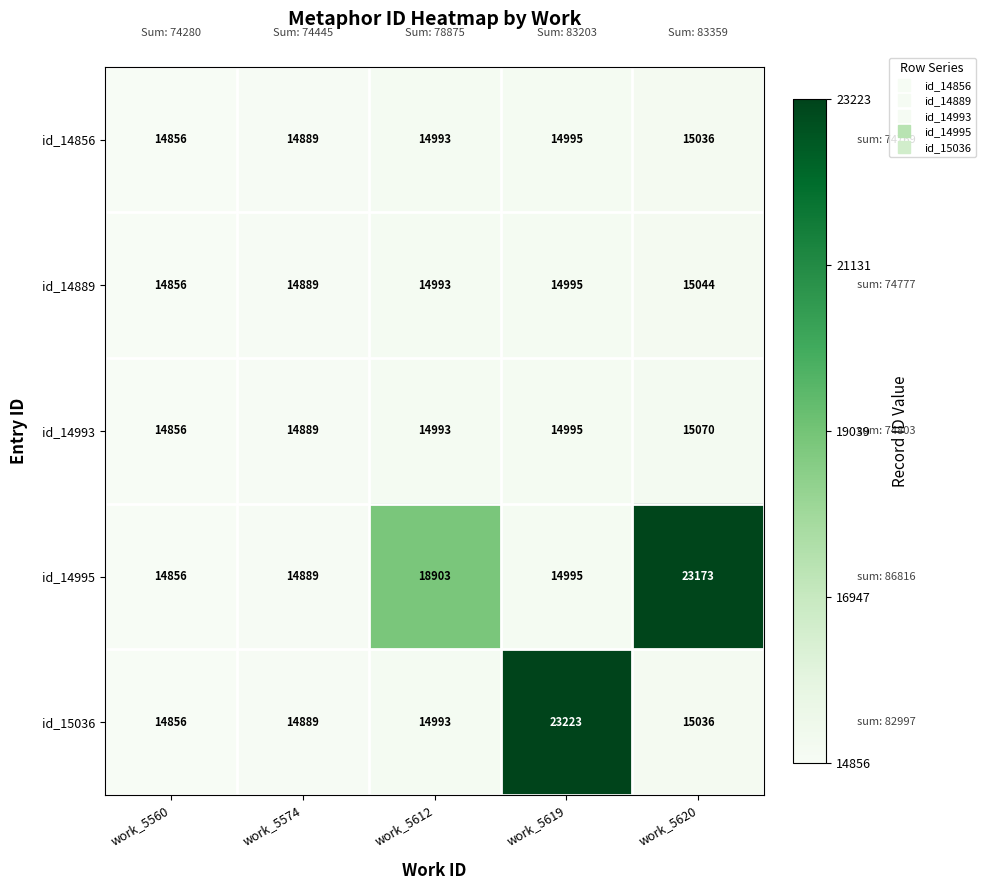

The id_14993 series shows 14993 at work_5612. True or false?

True